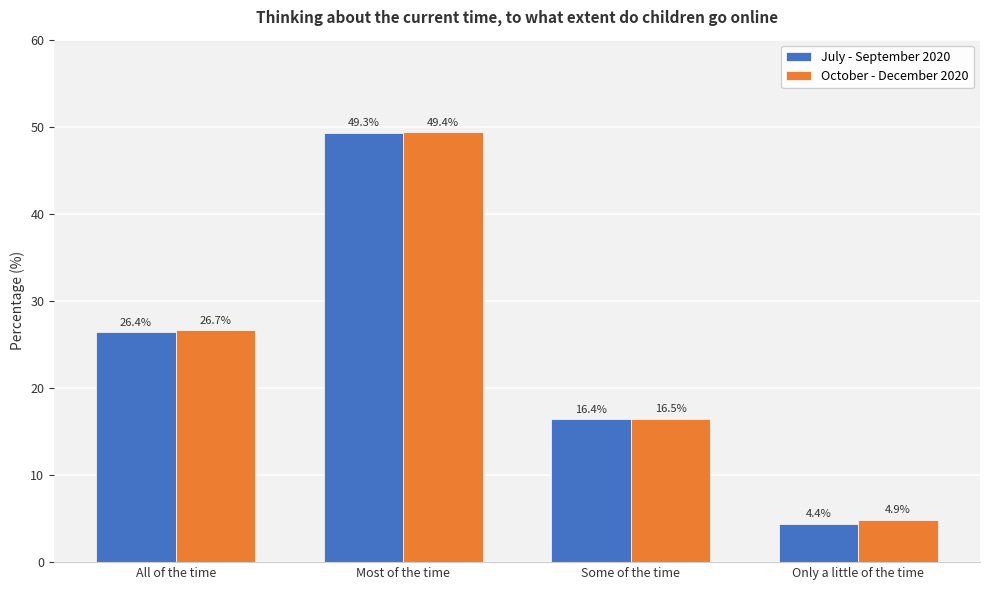

What is the label of the 1st bar from the left?

All of the time